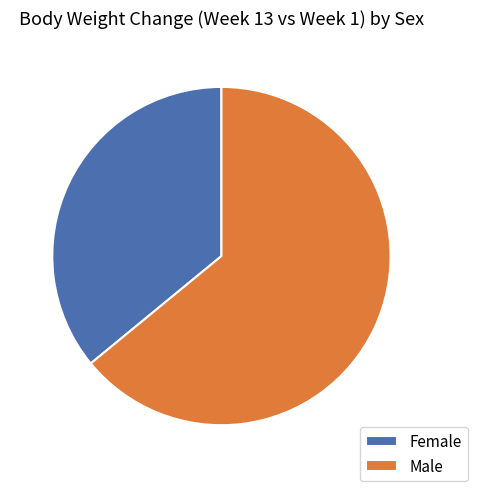

Which slice is the smallest?

Female